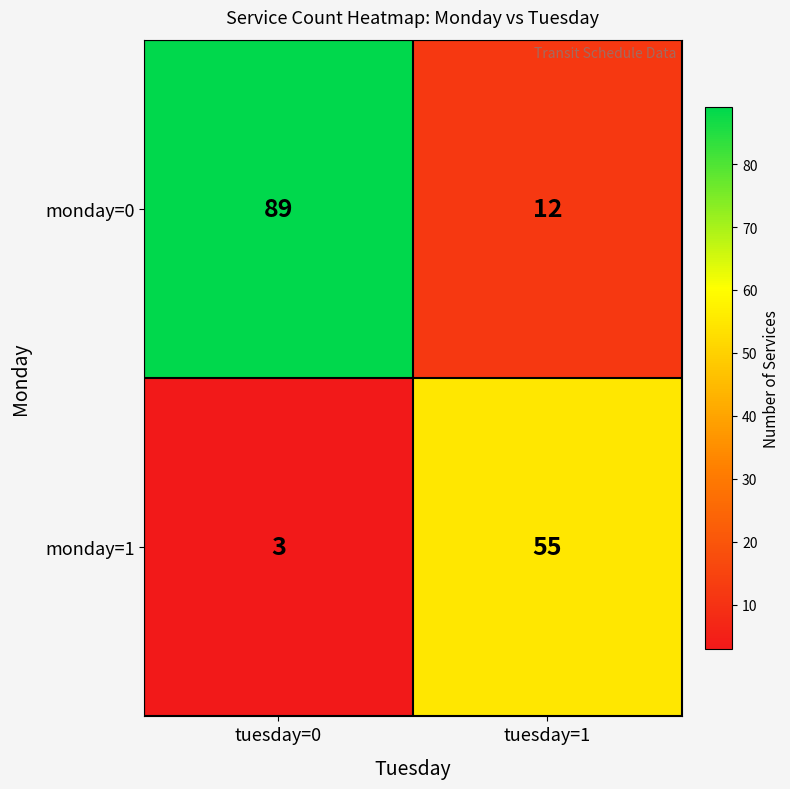

What is the total value across all series at tuesday=1?

67